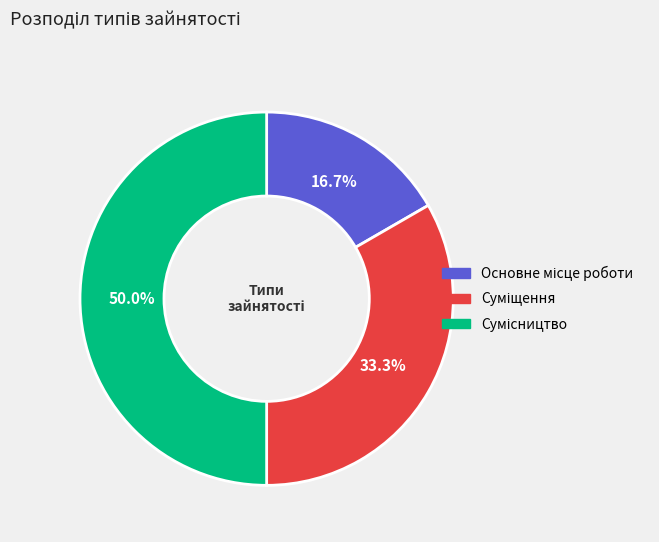

To the nearest percent, what portion does Суміщення represent?

33%